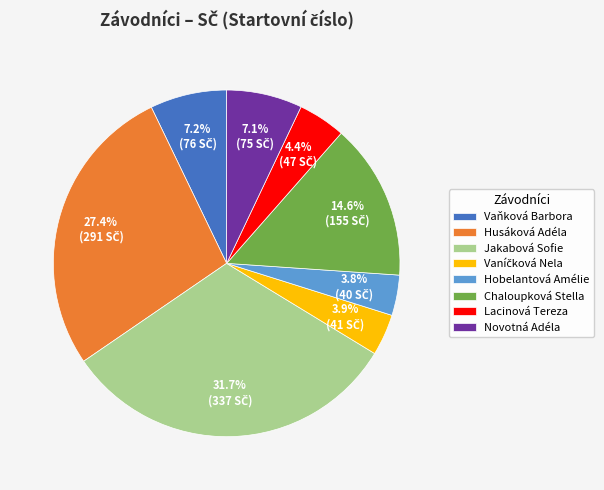

To the nearest percent, what portion does Lacinová Tereza represent?

4%